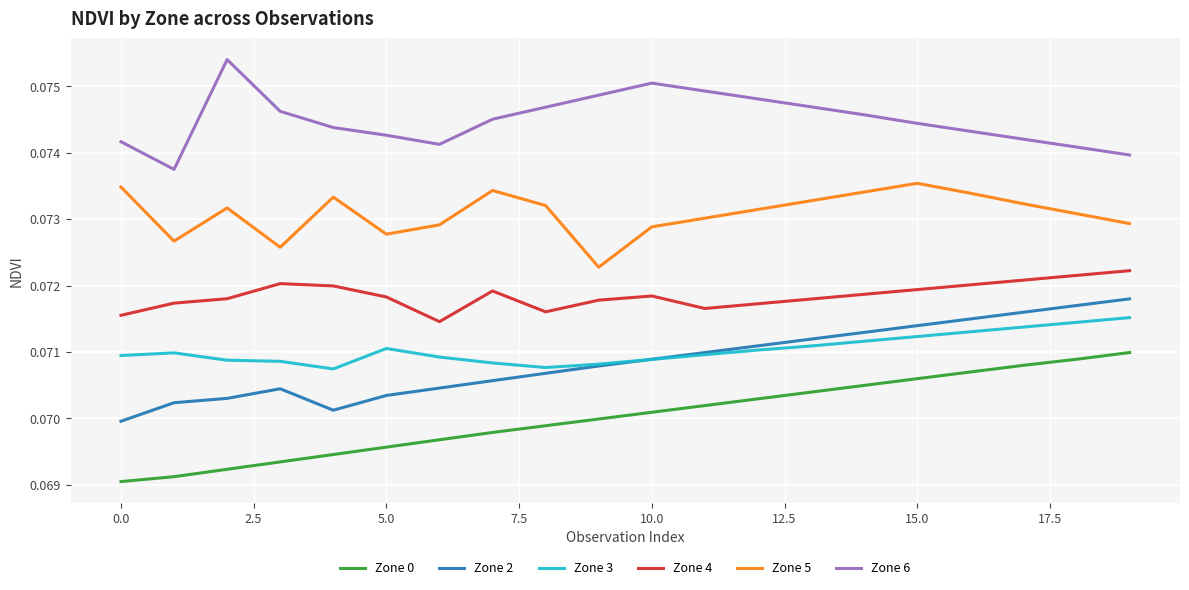

True or false: Zone 5 has more than 0 interior local peaks.

True